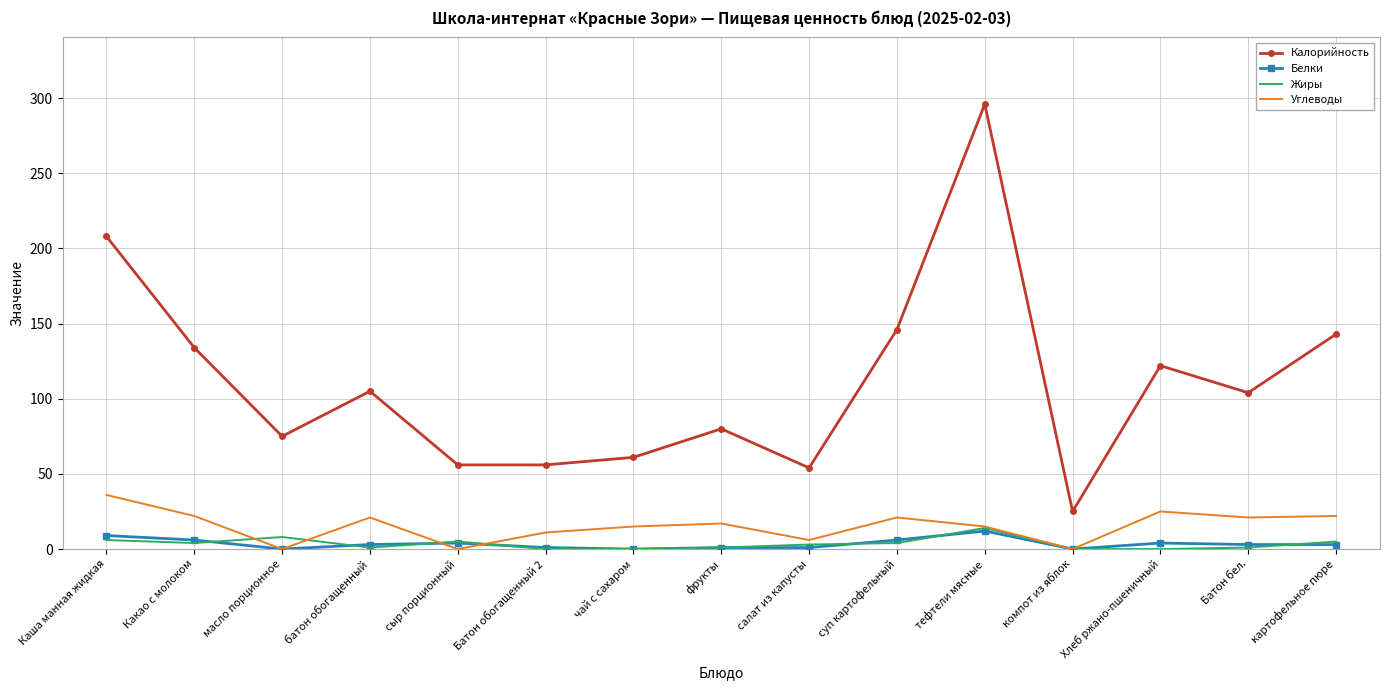

The value of Белки at батон обогащенный is 3. True or false?

True